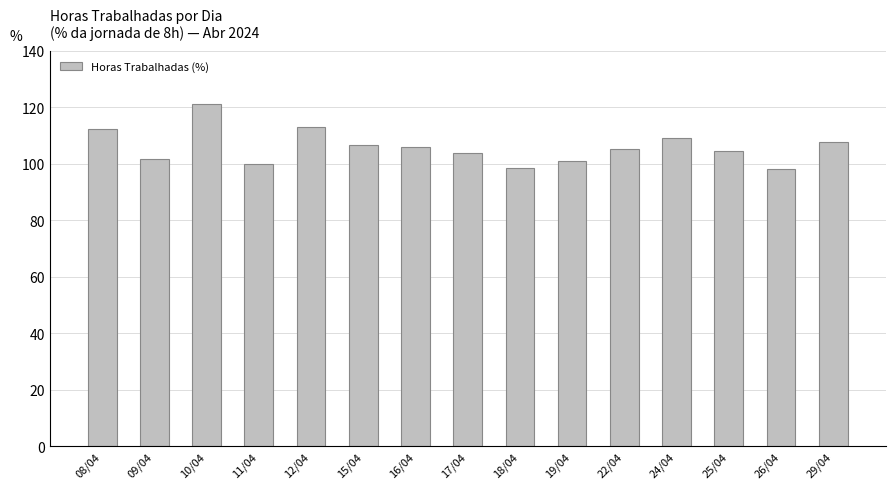

The value at 12/04 is 112.9. True or false?

True